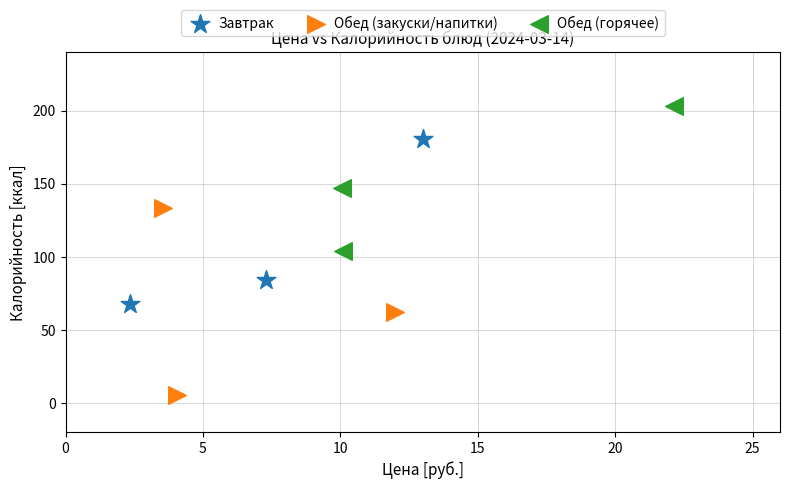

Which series contains the lowest Y value?

Обед (закуски/напитки)